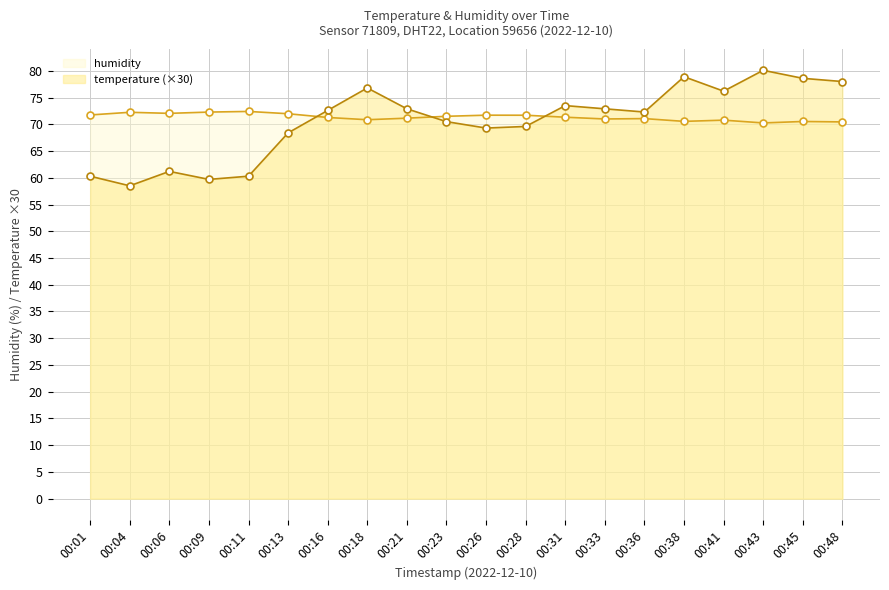

At which label is temperature closest to 69?

00:26